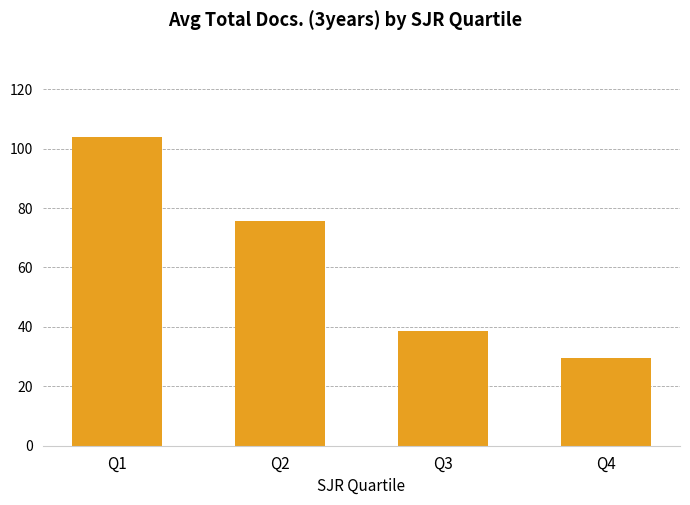

Reading left to right, extract all data points from this chart.

Q1=103.9	Q2=75.5	Q3=38.6	Q4=29.5